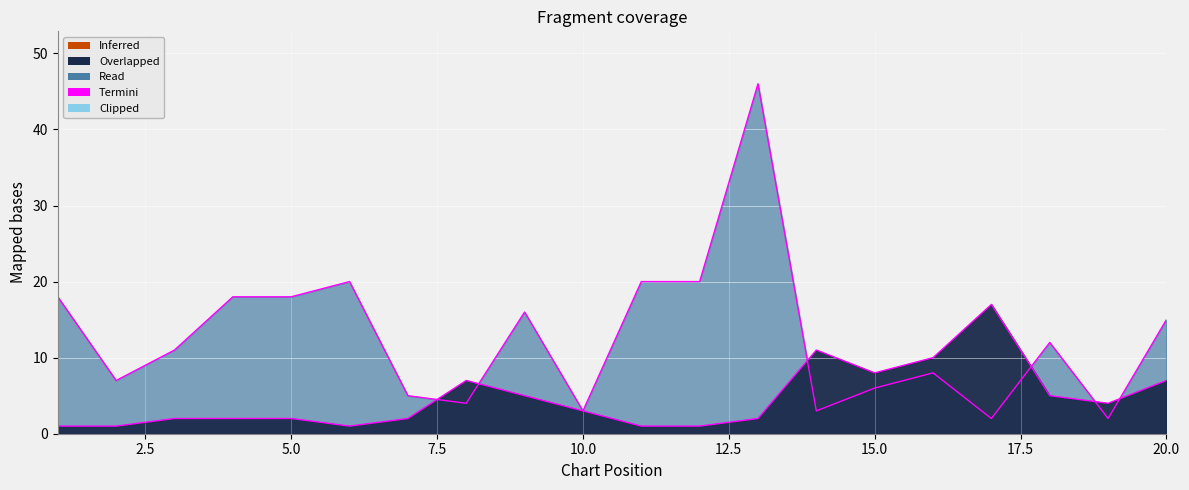

The value of Weeks on Chart at 15 is 6. True or false?

True